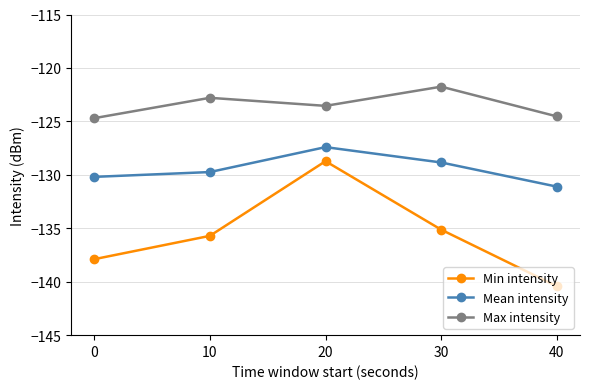

Rank the series by their maximum value, from highest to lowest.

Max intensity, Mean intensity, Min intensity